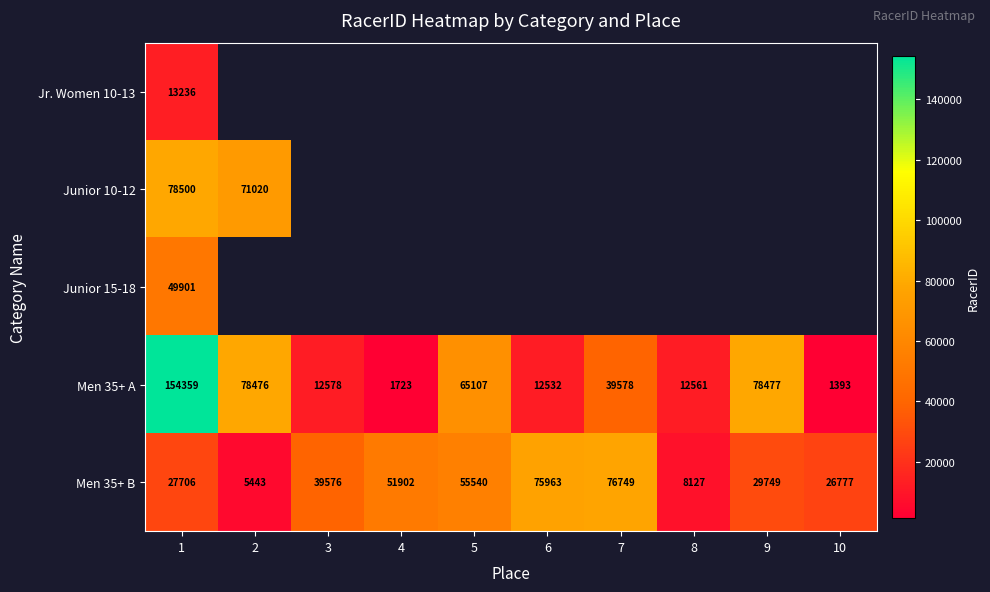

At which label is Men 35+ B closest to 41096?

3